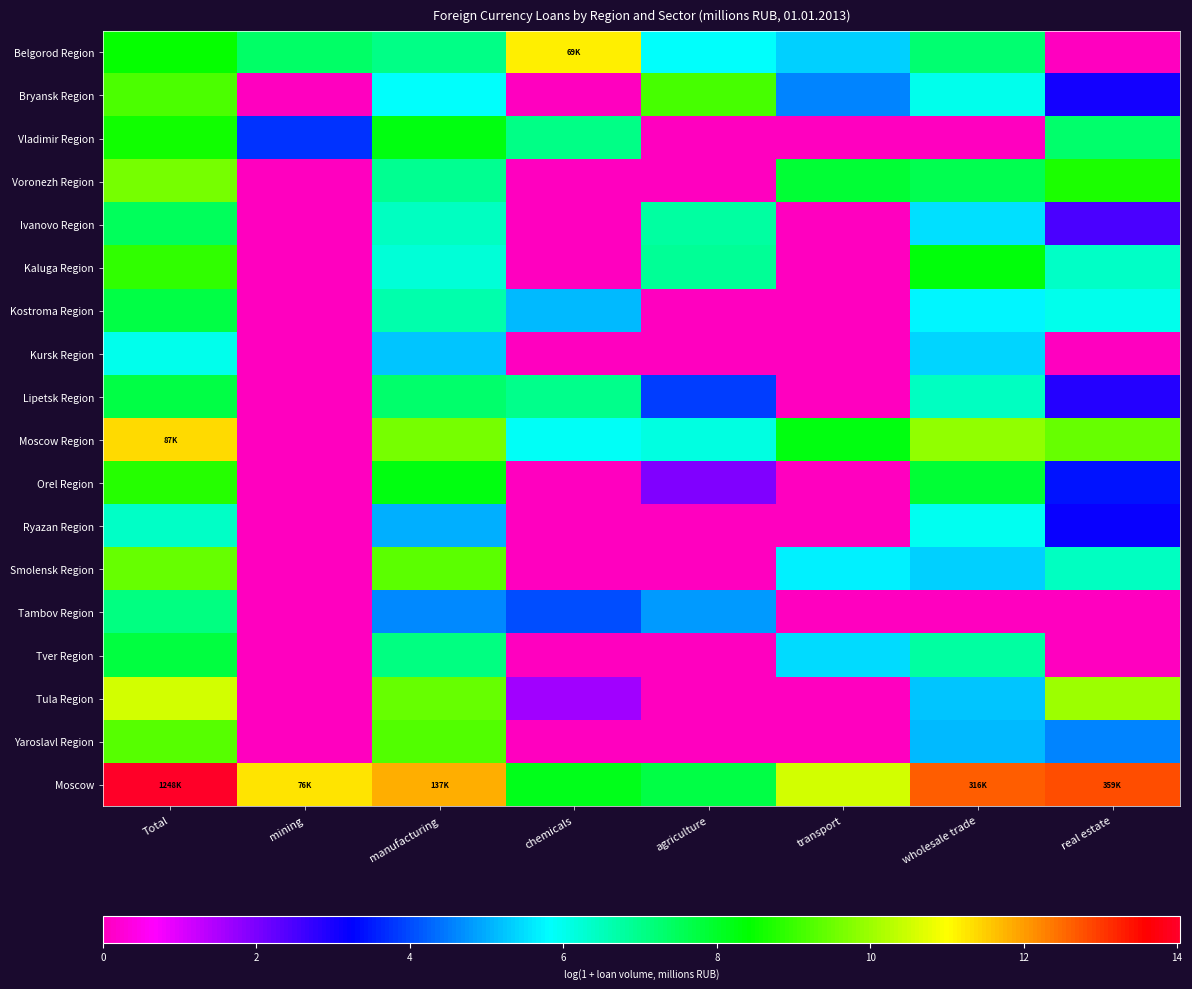

How many categories are shown in the chart?

8